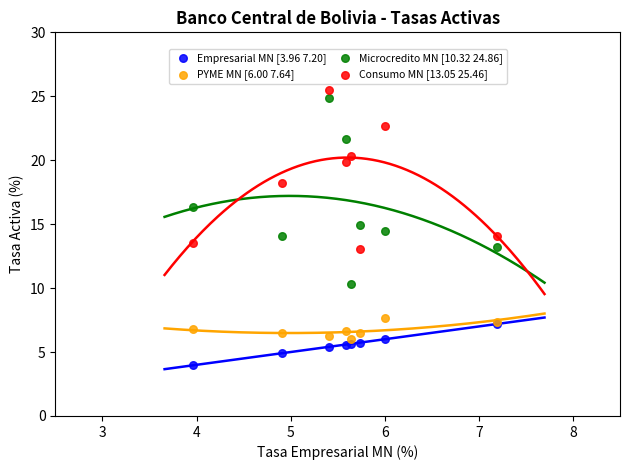

Which series has the widest spread of Y values?

Microcredito MN [10.32 24.86]